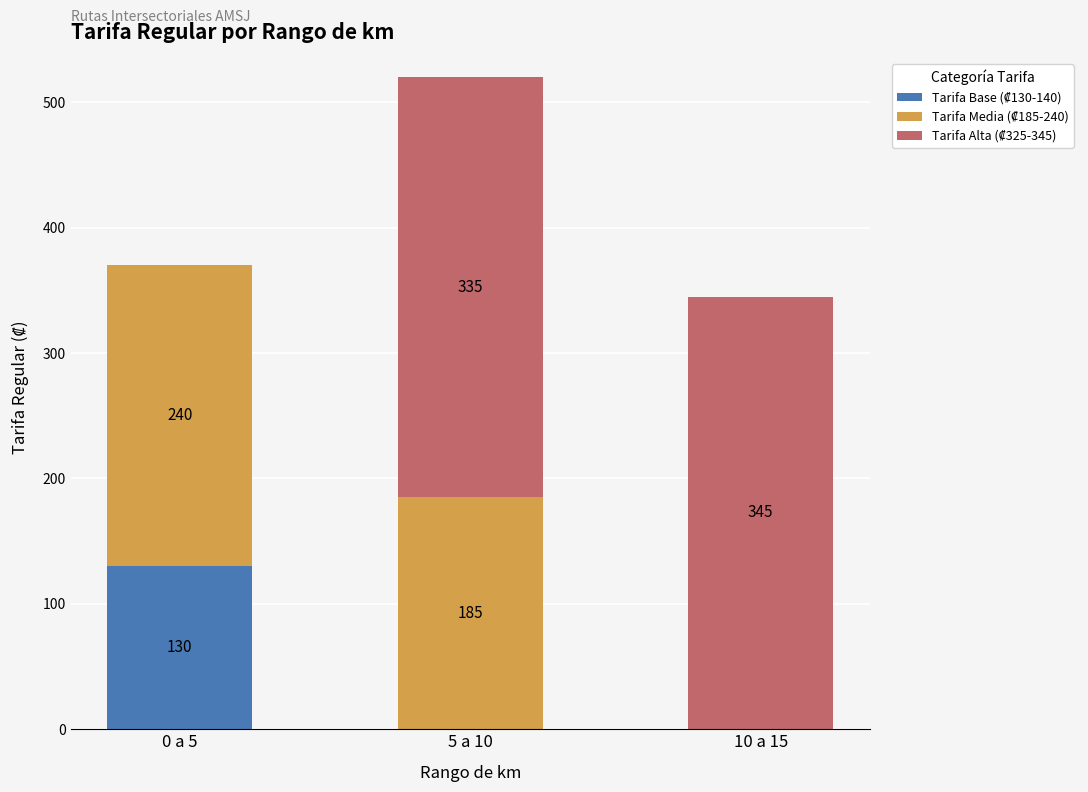

Are the bars horizontal?

No